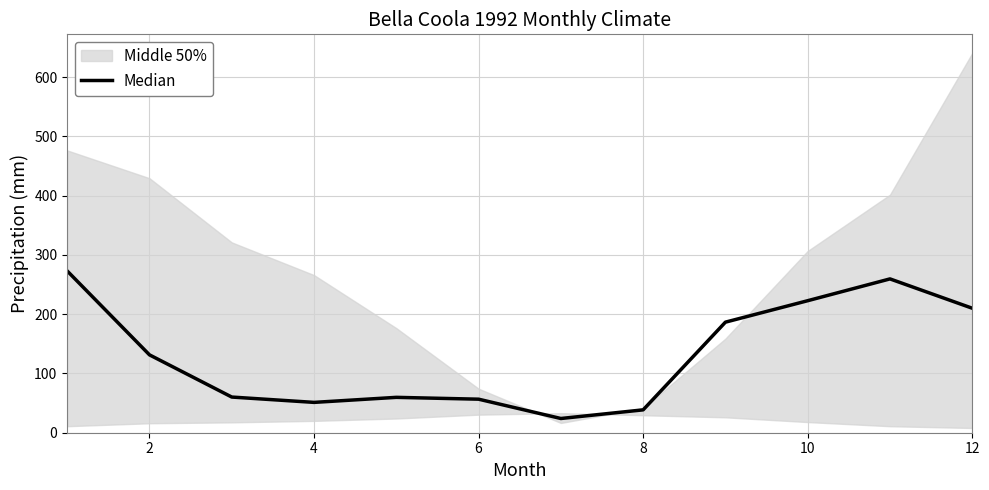

What is the sum of all values?

1573.8